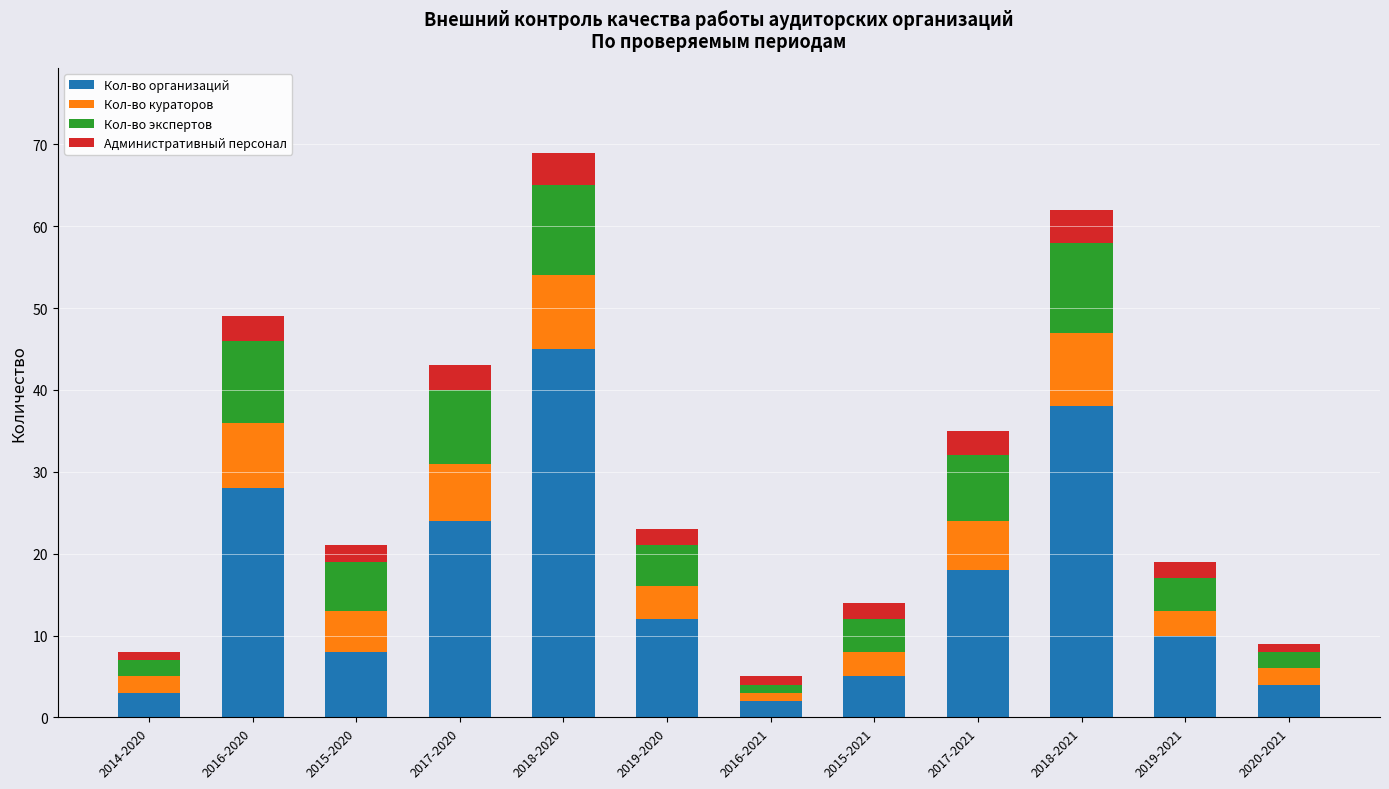

At which category is the sum across all series the highest?

2018-2020